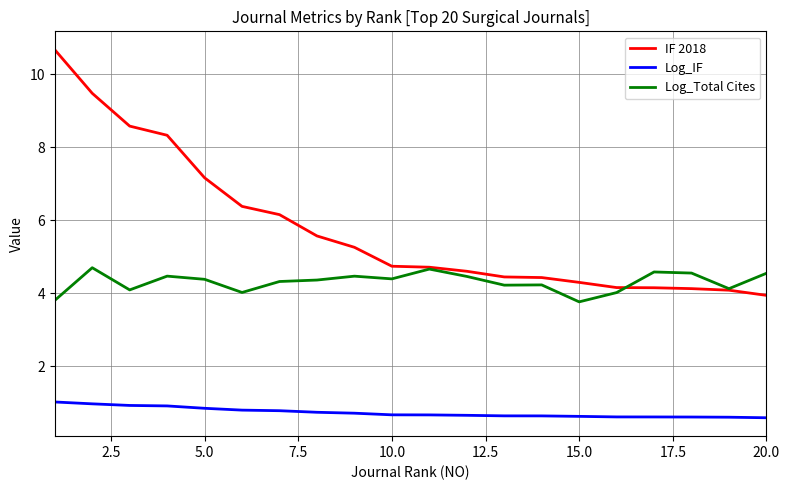

True or false: Log_IF and IF 2018 intersect in this chart.

False